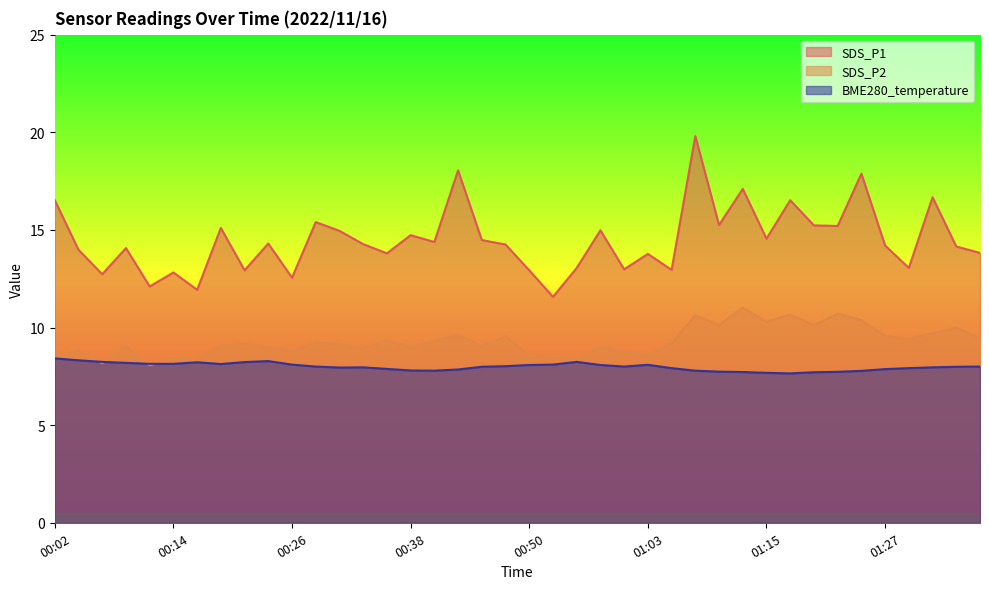

Rank the series by their average value, from highest to lowest.

SDS_P1, SDS_P2, BME280_temperature